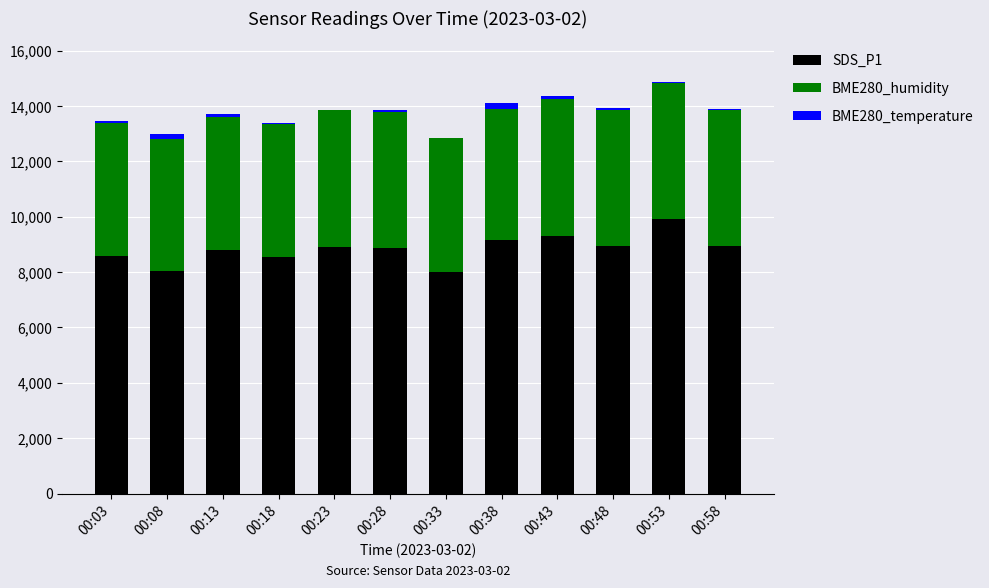

How many data points does each series have?

12